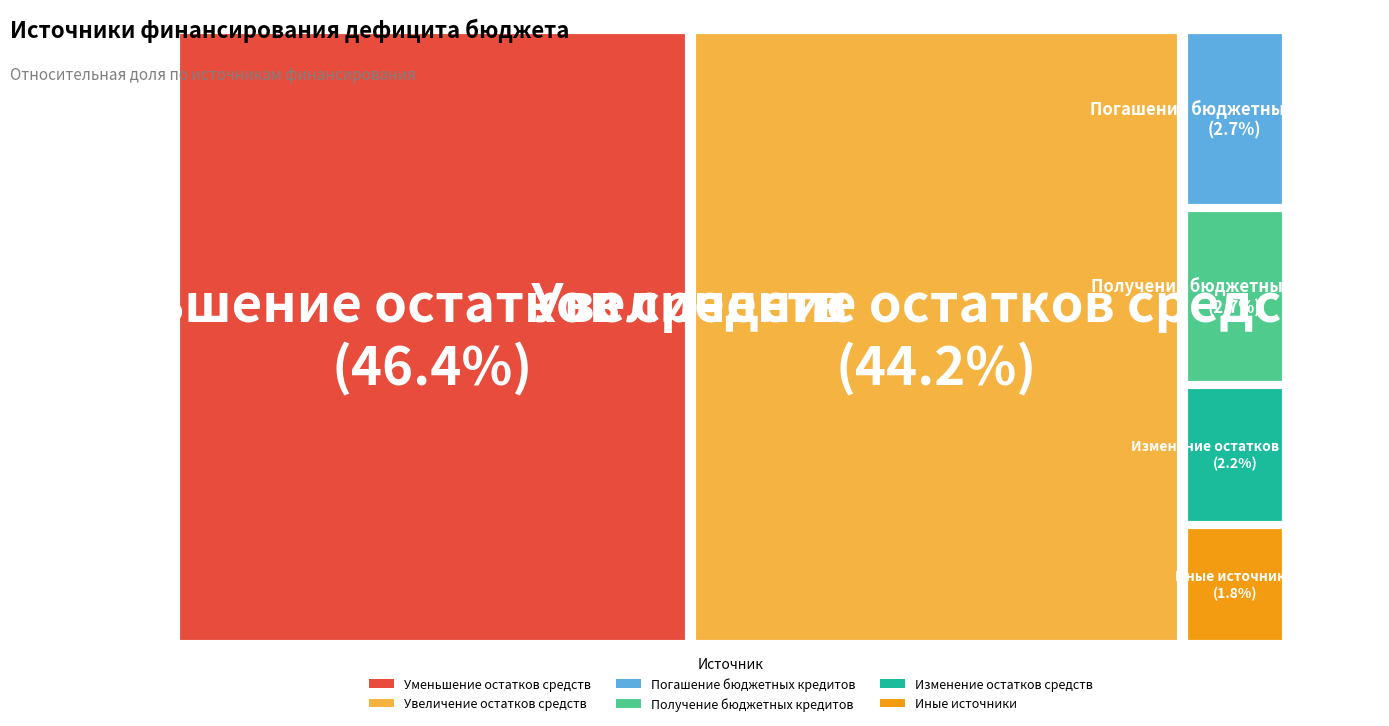

The Получение бюджетных кредитов slice represents 1% of the pie. True or false?

False